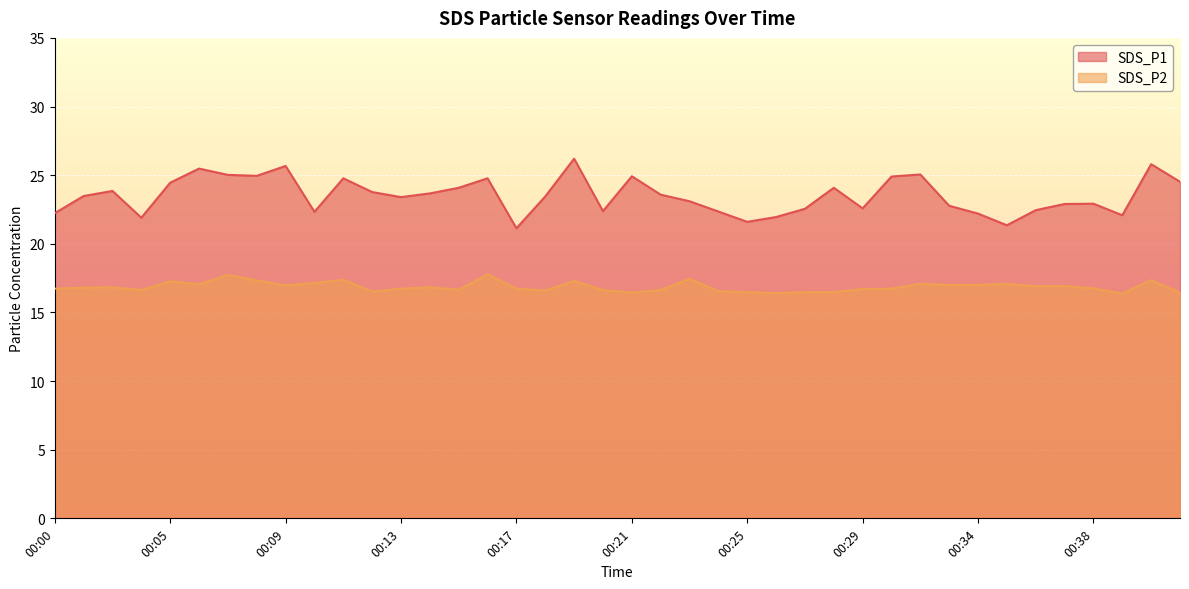

What is the sum of all SDS_P1 values?

940.6